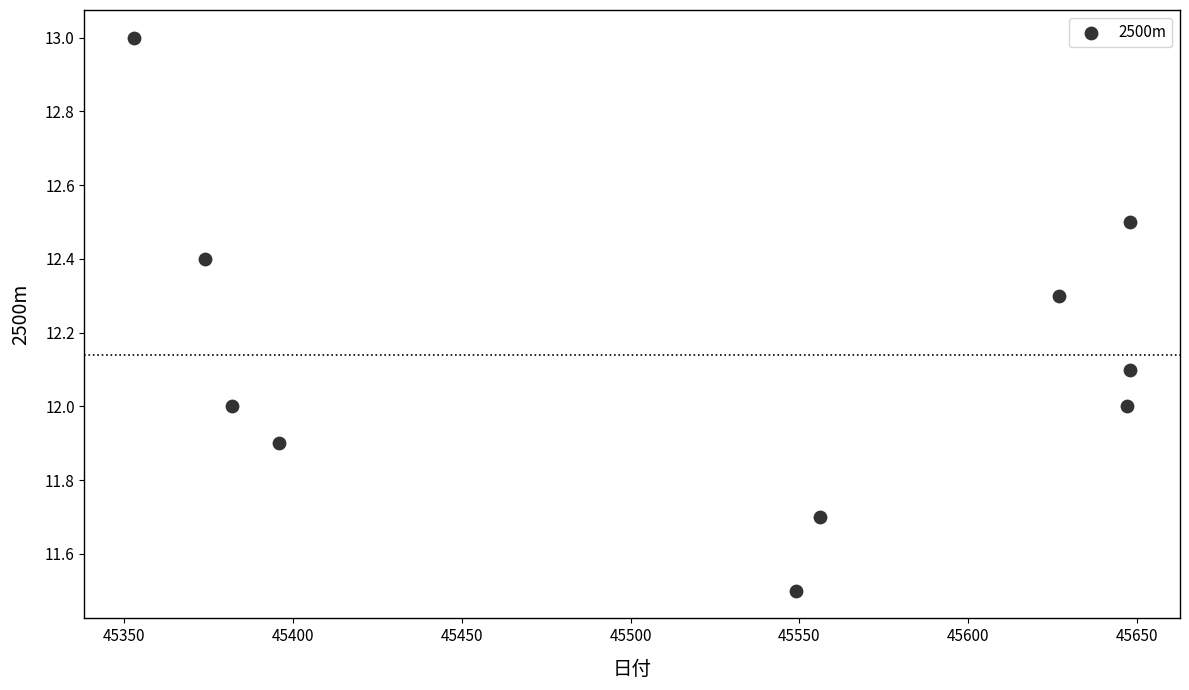

What is the range of X values (max minus min)?

295.0